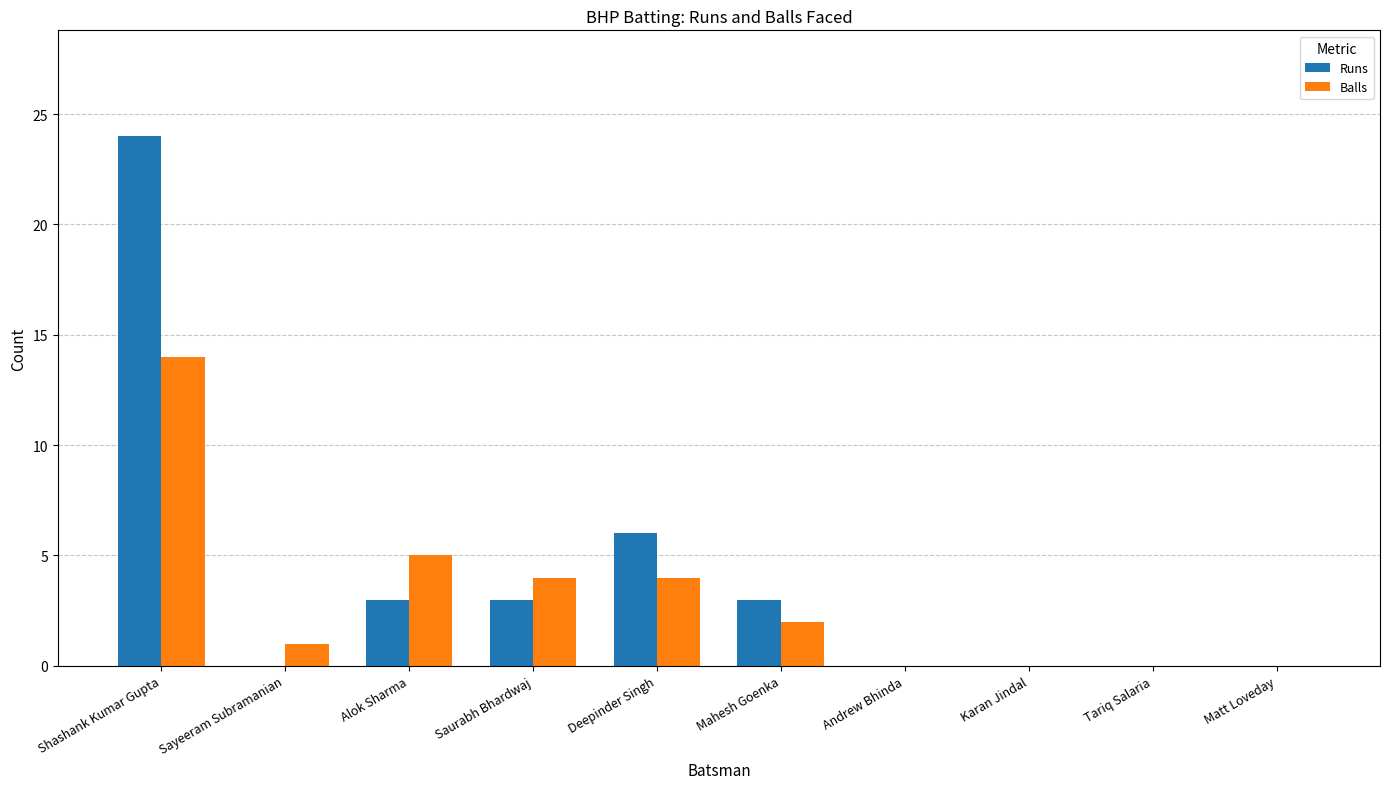

Reading left to right, extract all data points from this chart.

Runs: Shashank Kumar Gupta=24	Sayeeram Subramanian=0	Alok Sharma=3	Saurabh Bhardwaj=3	Deepinder Singh=6	Mahesh Goenka=3	Andrew Bhinda=0	Karan Jindal=0	Tariq Salaria=0	Matt Loveday=0
Balls: Shashank Kumar Gupta=14	Sayeeram Subramanian=1	Alok Sharma=5	Saurabh Bhardwaj=4	Deepinder Singh=4	Mahesh Goenka=2	Andrew Bhinda=0	Karan Jindal=0	Tariq Salaria=0	Matt Loveday=0